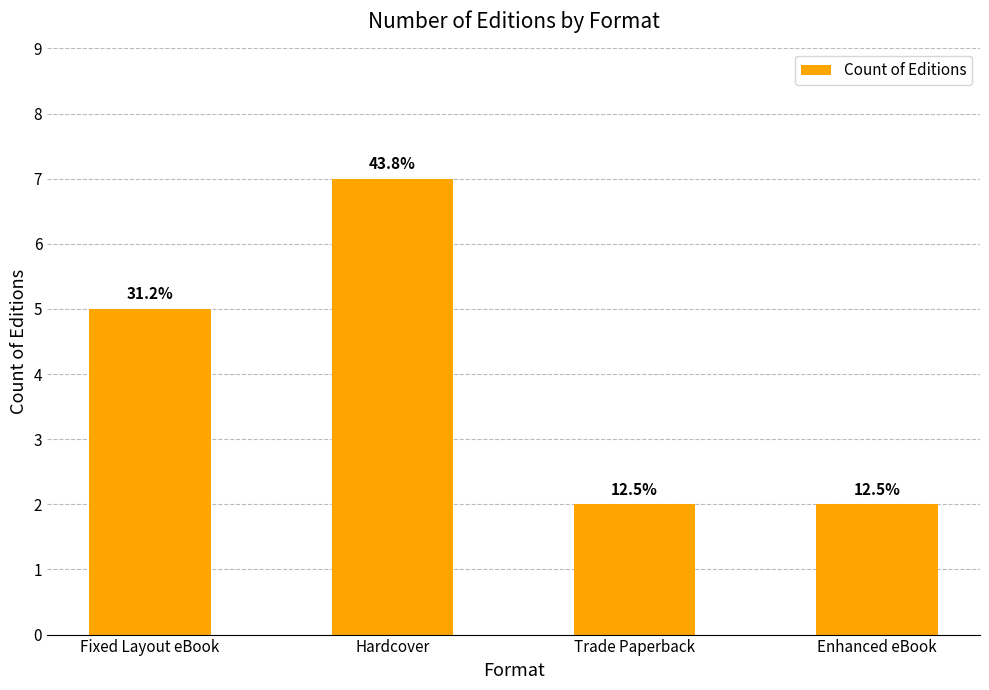

At which label is the value closest to 4?

Fixed Layout eBook